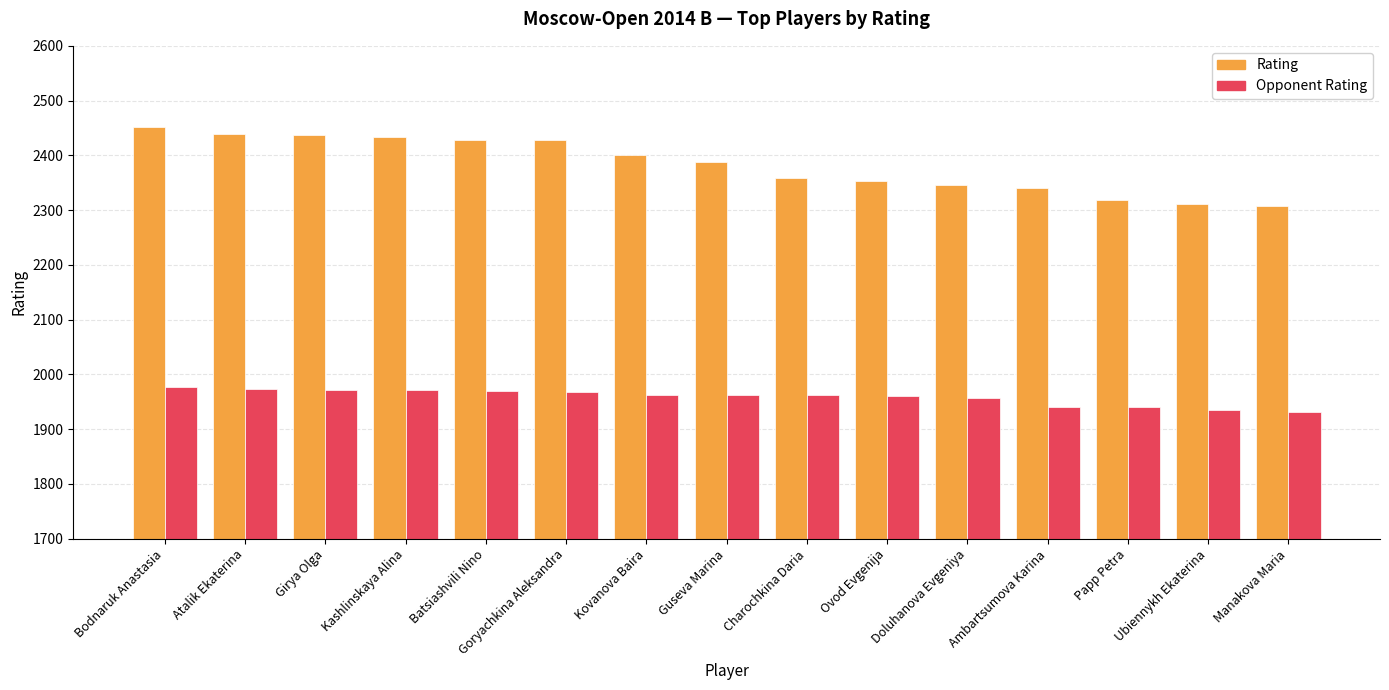

True or false: Rating has a value of 1045 at Kashlinskaya Alina.

False